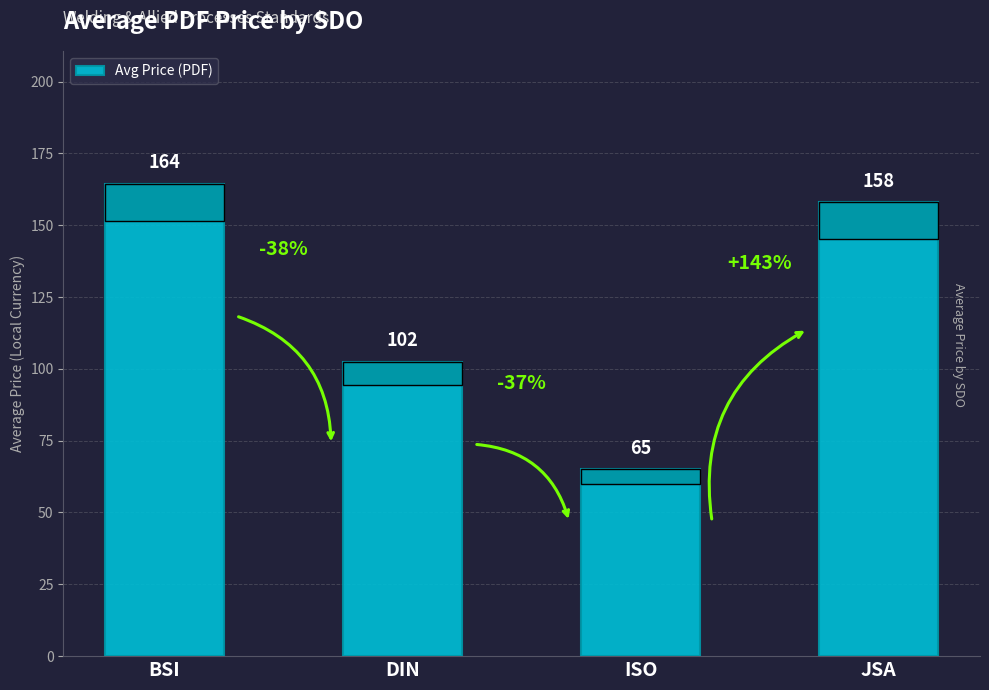

The chart shows a value of 65.0 at ISO. True or false?

True